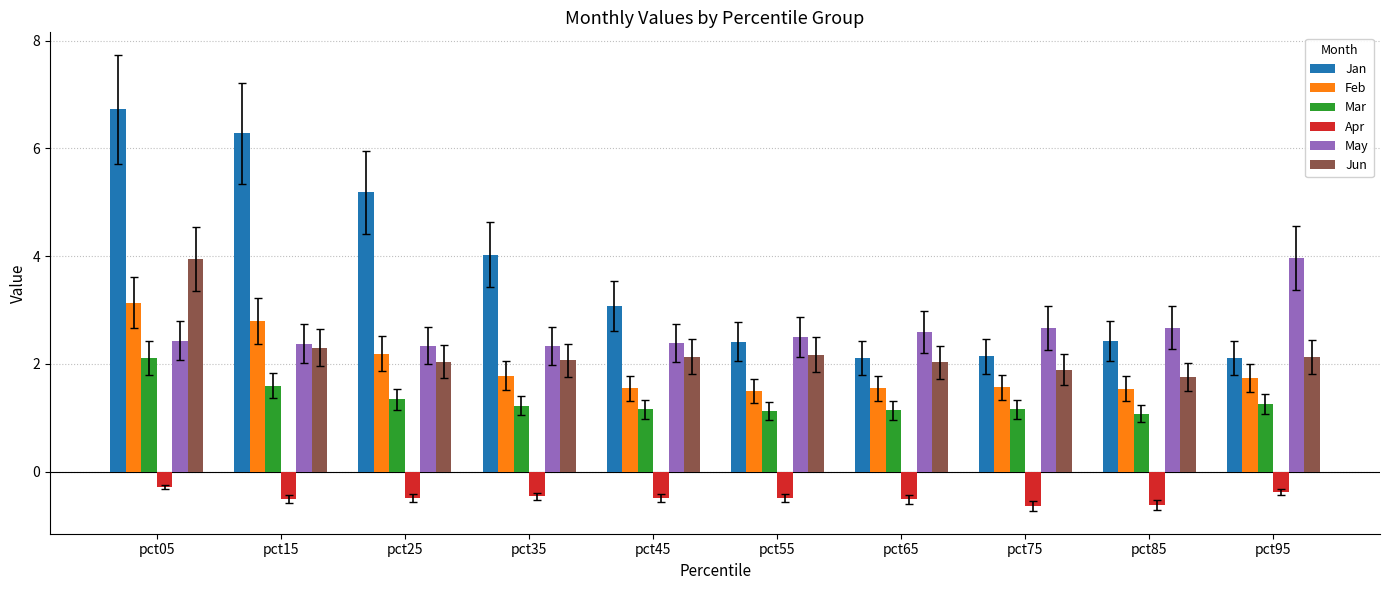

What is the total value across all series at pct35?

11.0